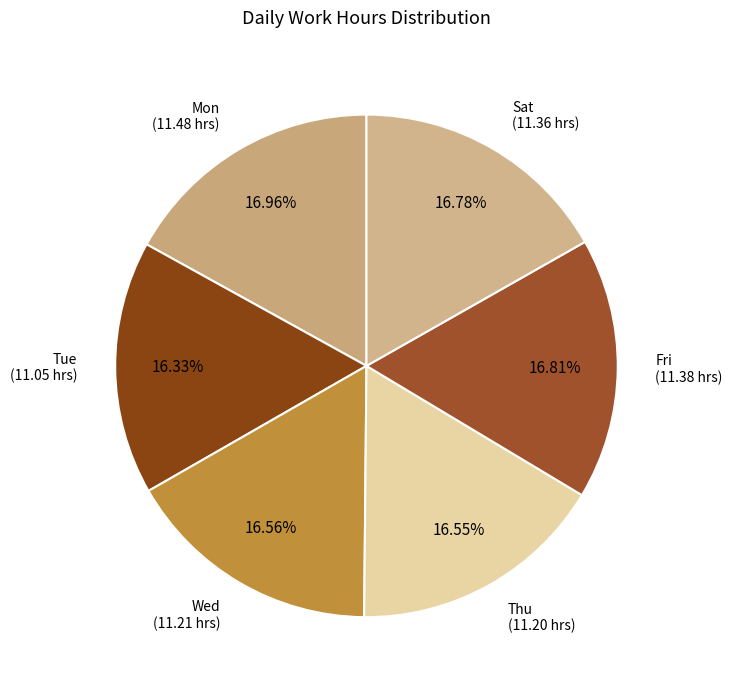

Count the number of slices in the pie.

6